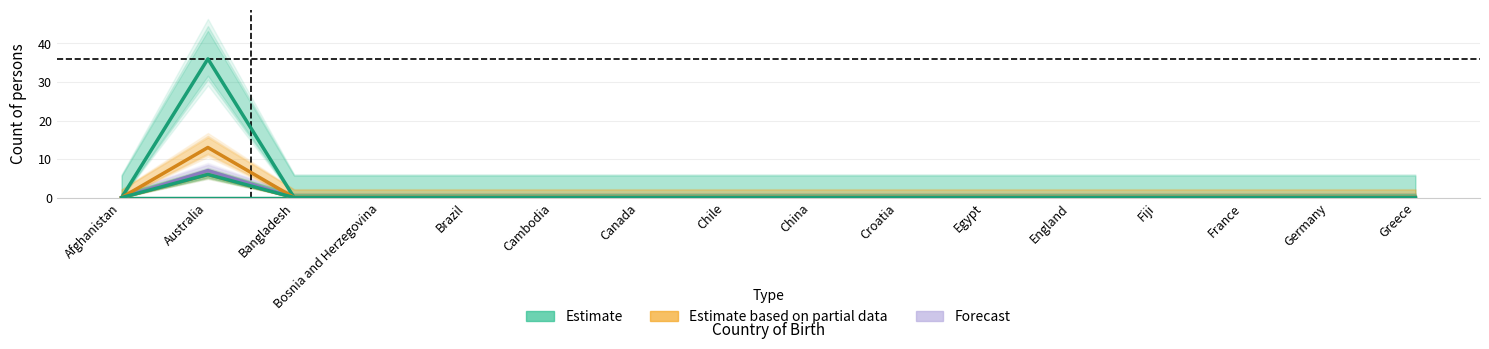

In Age 5 14, how many points are higher than both neighbors (excluding endpoints)?

1